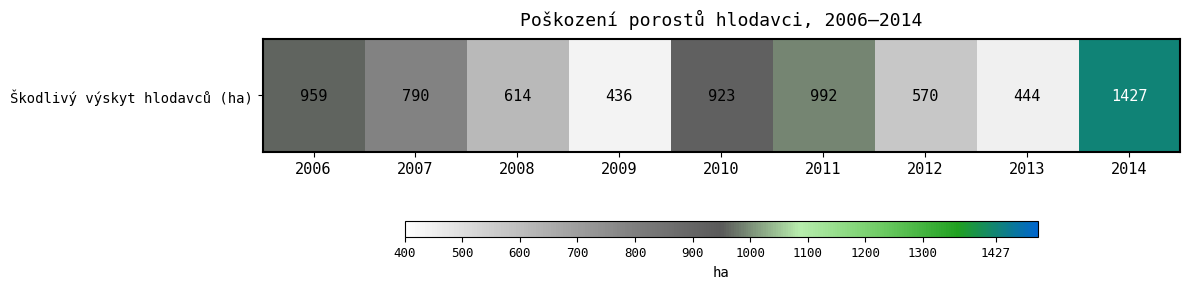

What is the difference between the values at 2012 and 2013?

126